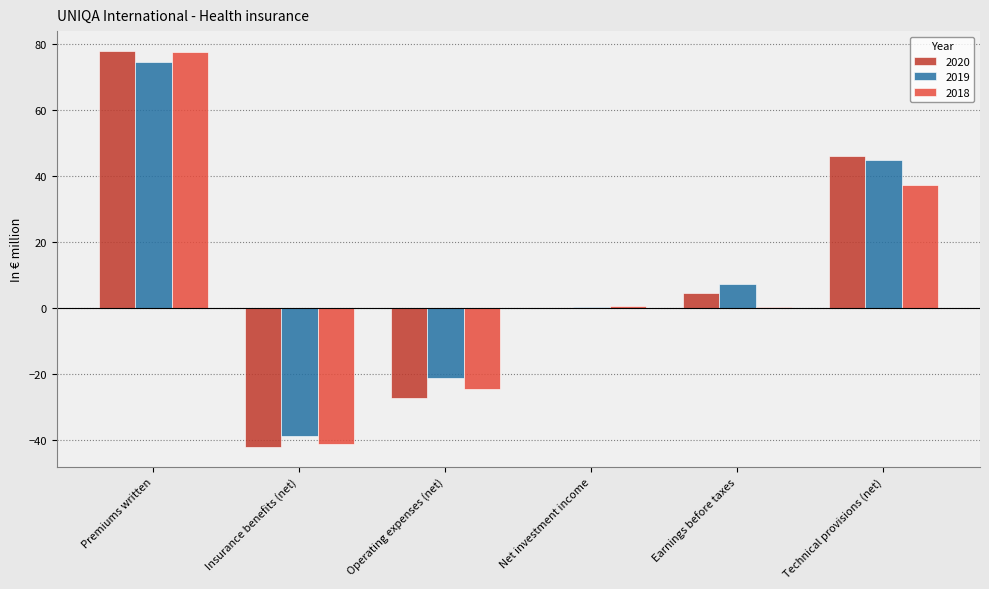

At which category is the sum across all series the highest?

Premiums written